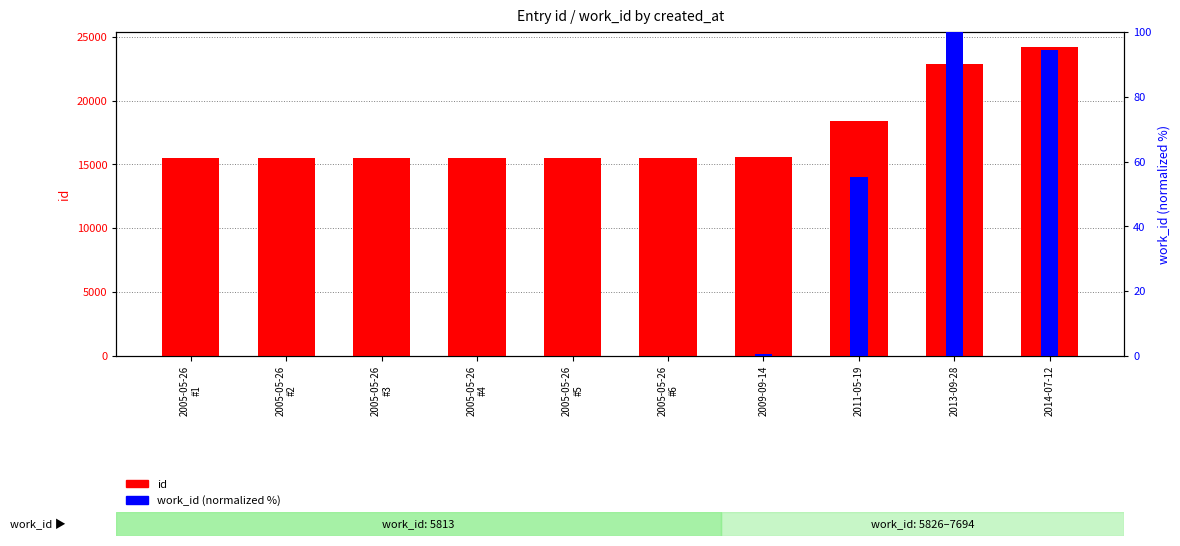

What is the difference between the highest and lowest values at 2014-07-12?

24070.7